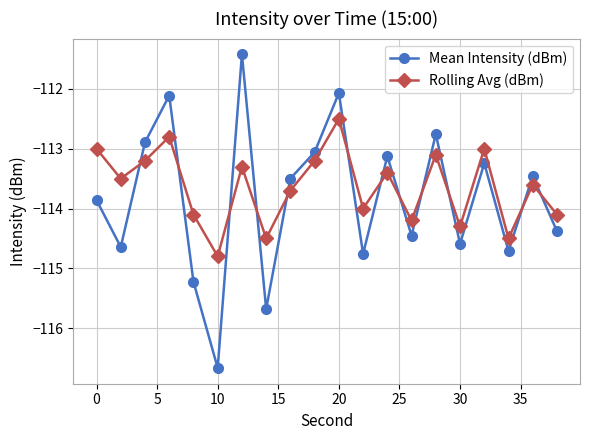

How many lines are shown in the chart?

2